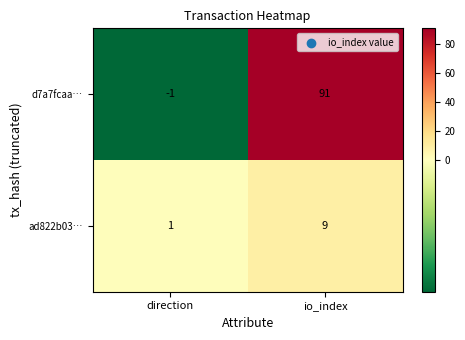

What is the total value across all series at io_index?

100